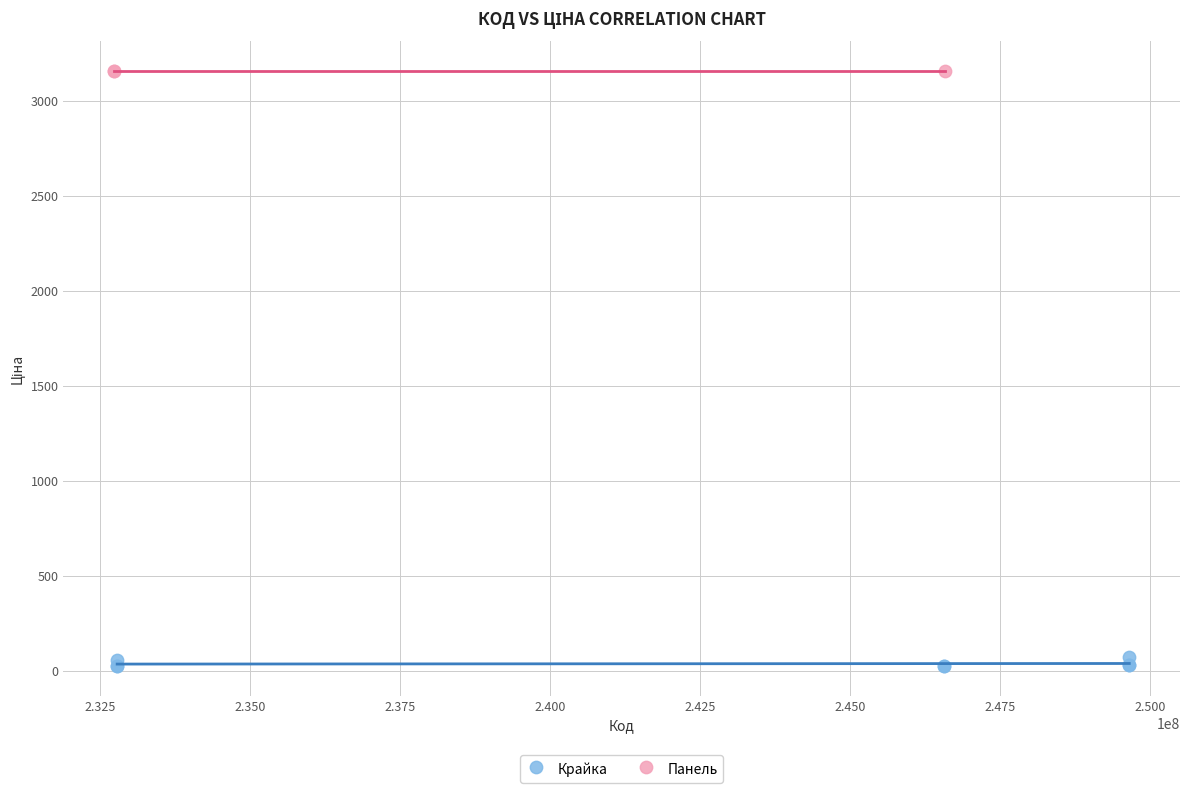

Which series reaches the maximum Y coordinate?

Панель